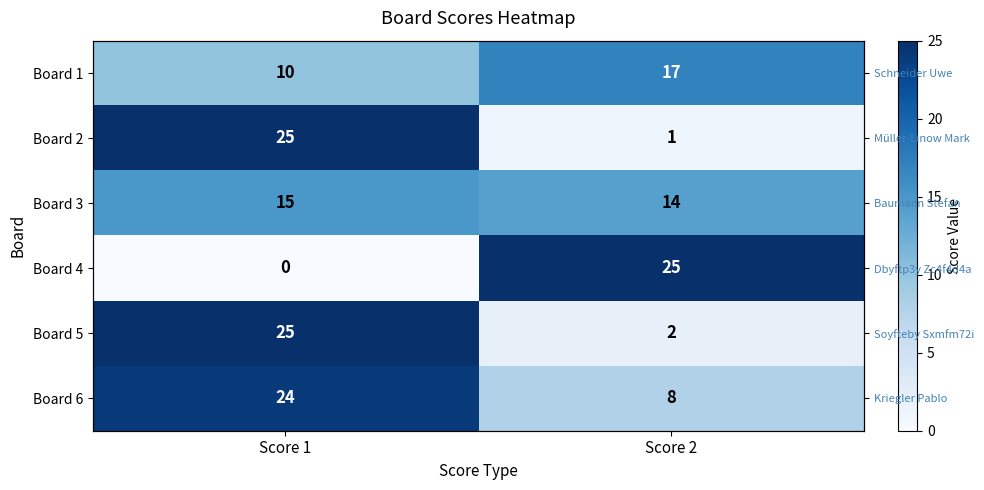

Rank the series by their maximum value, from highest to lowest.

Board 2, Board 4, Board 5, Board 6, Board 1, Board 3